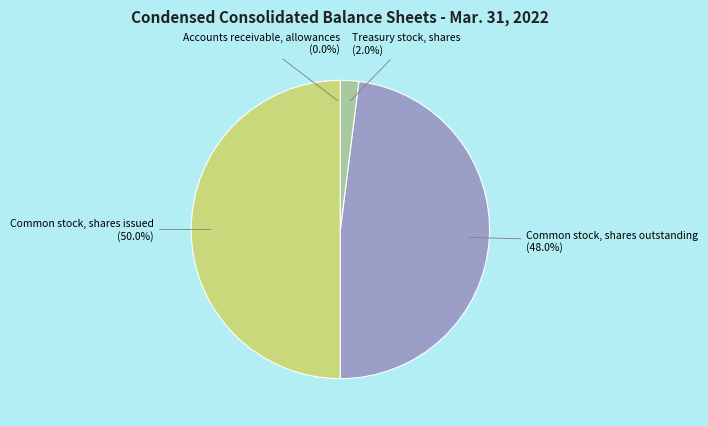

How much of the chart is everything except Common stock, shares issued?

50.0%